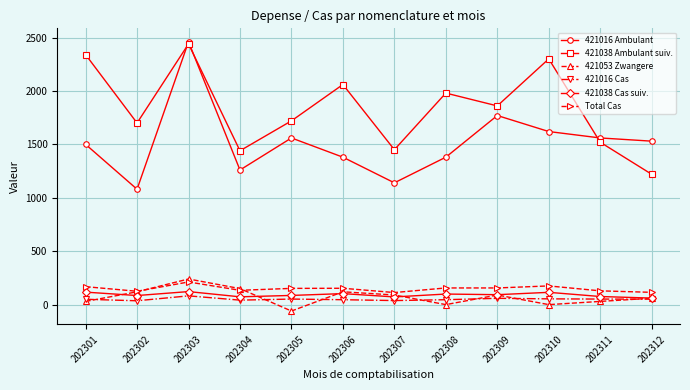

Which series has the widest spread of values?

421016 Ambulant